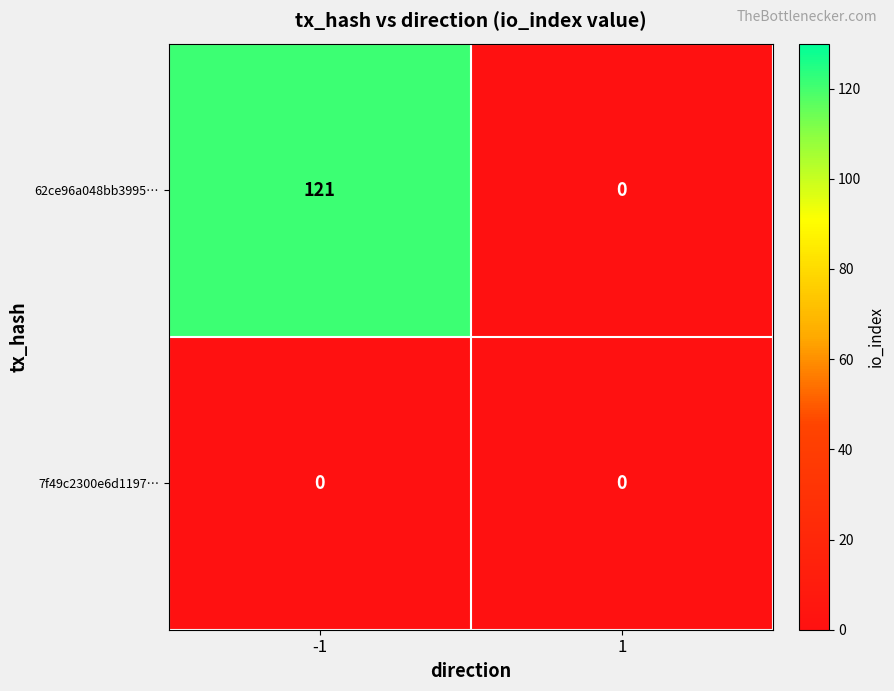

Count the number of data series in this chart.

2